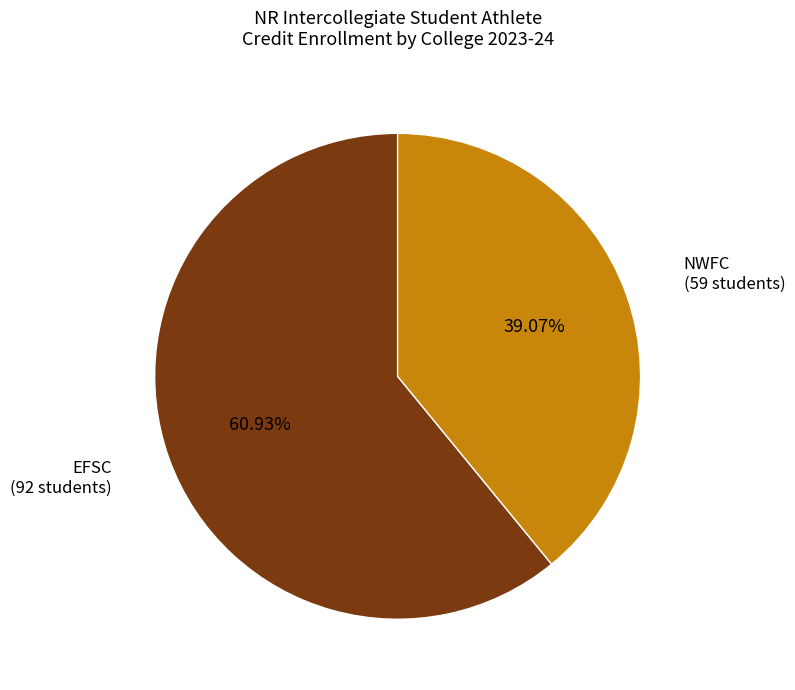

What is the largest slice in the pie chart?

EFSC